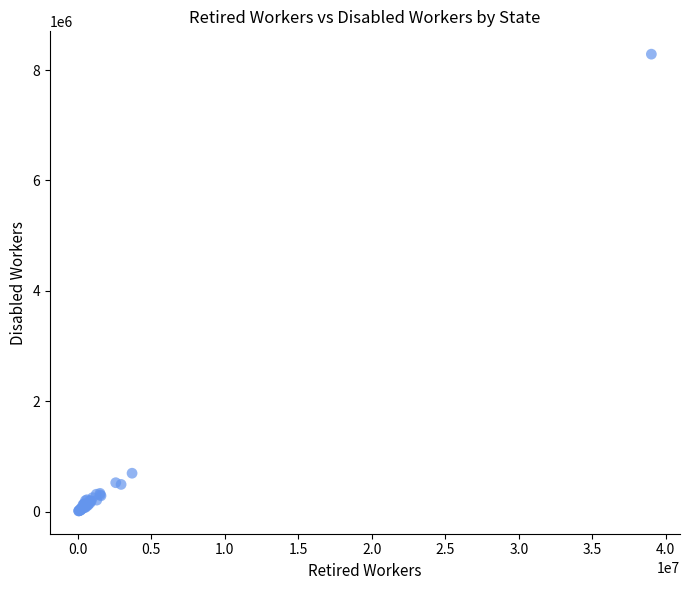

What Y value in the scatter plot is closest to 4150043?

693865